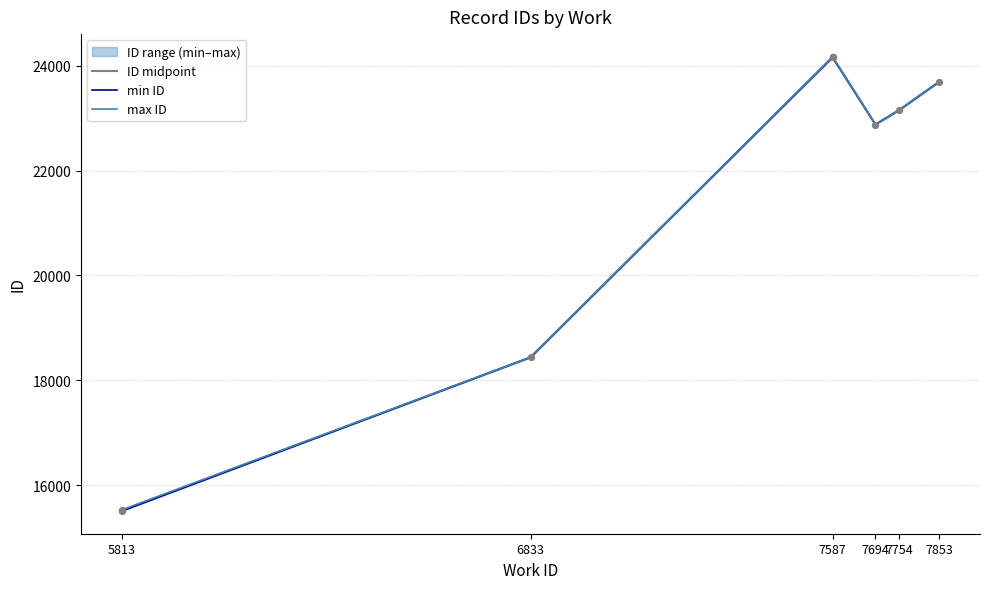

What is the total value across all series at 5813?

46554